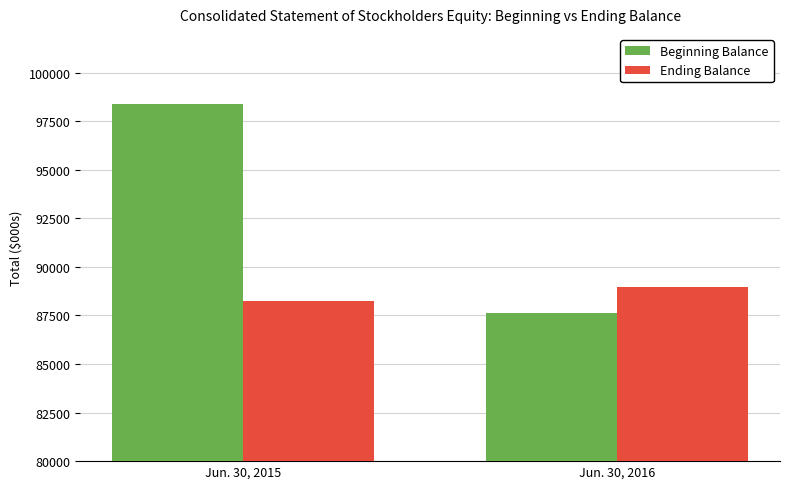

What is the value of the Ending Balance bar at the 1st from the left?

88256